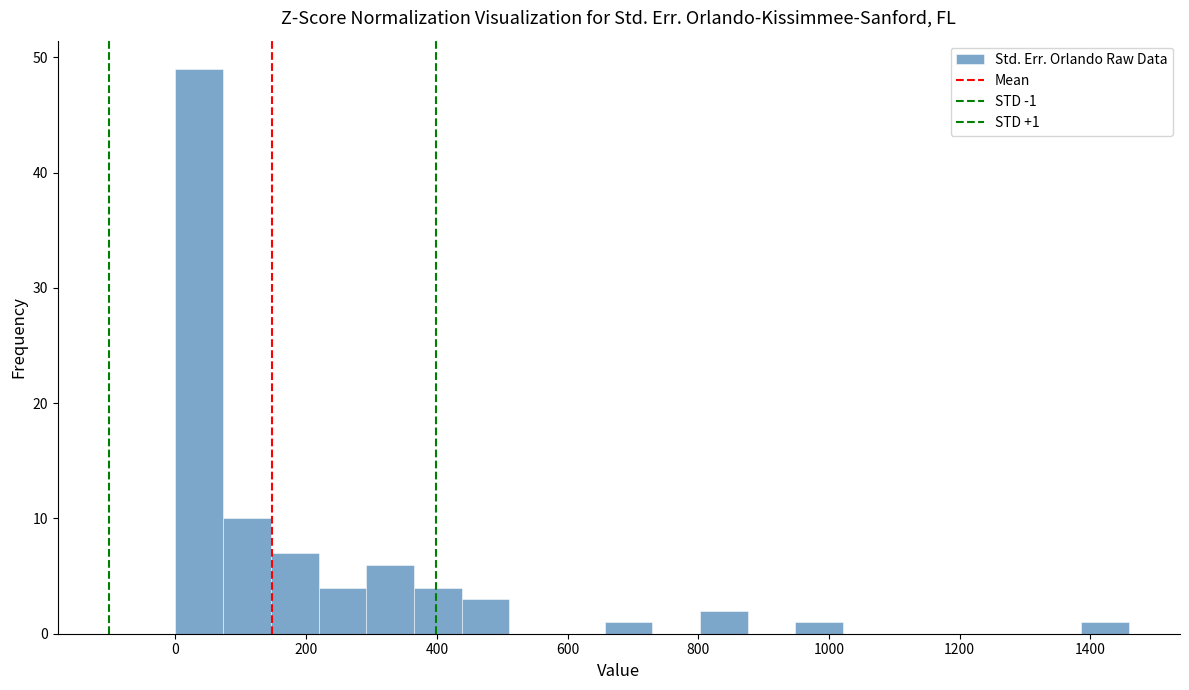

Read against the x-axis, roughly where is the centre of the tallest bar?

40